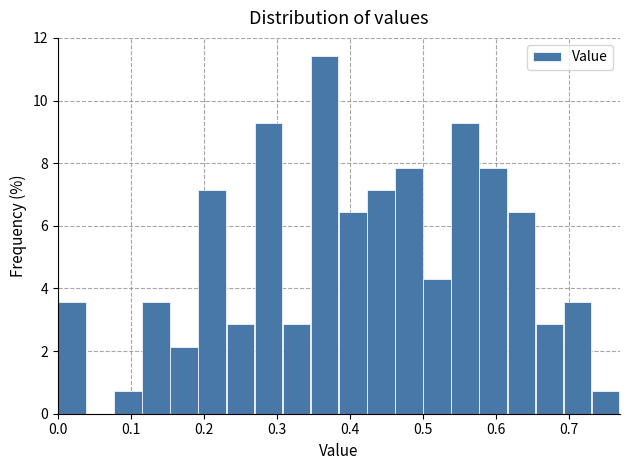

Read against the x-axis, roughly where is the centre of the tallest bar?

0.37